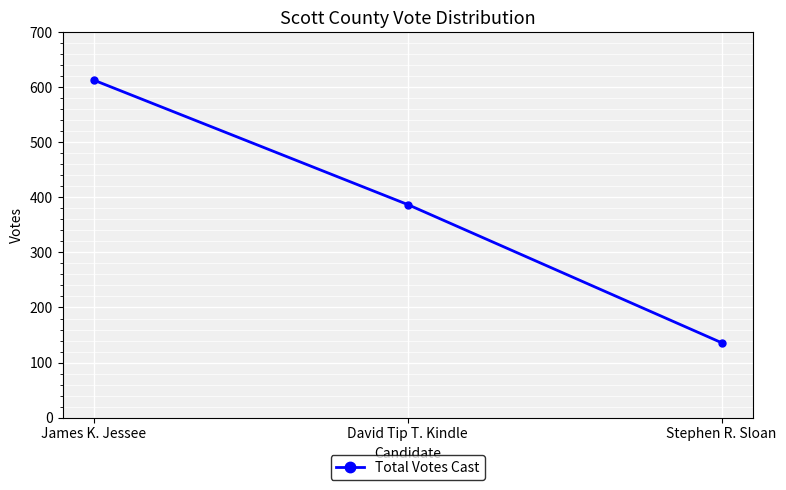

Which has a higher value, James K. Jessee or David Tip T. Kindle?

James K. Jessee